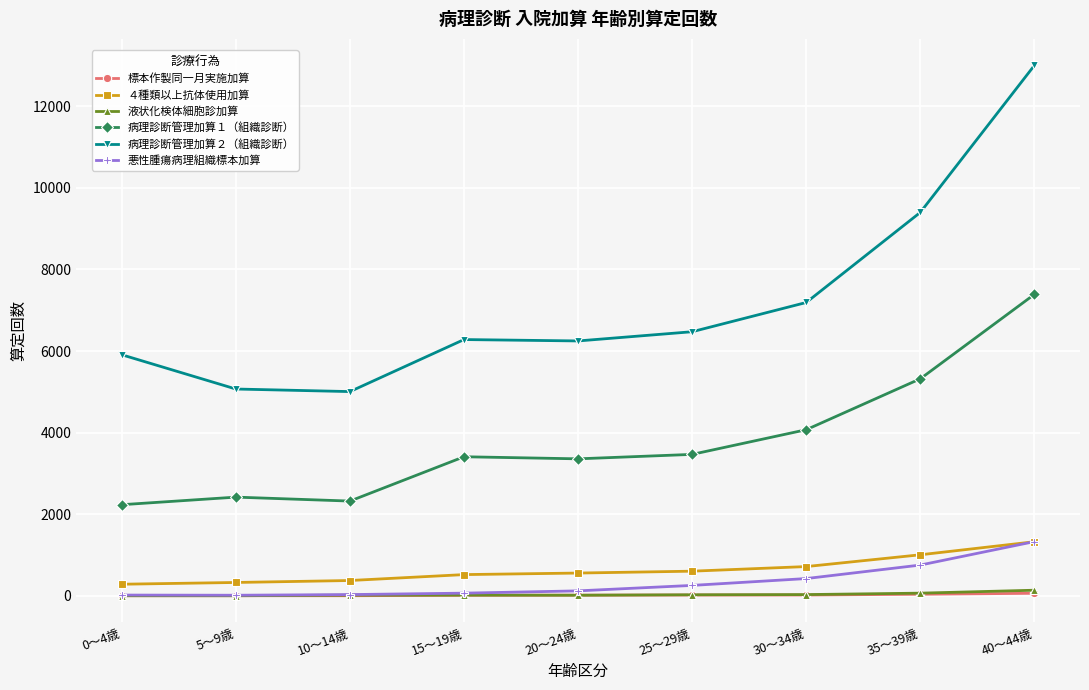

The 悪性腫瘍病理組織標本加算 series shows 1881 at 40～44歳. True or false?

False